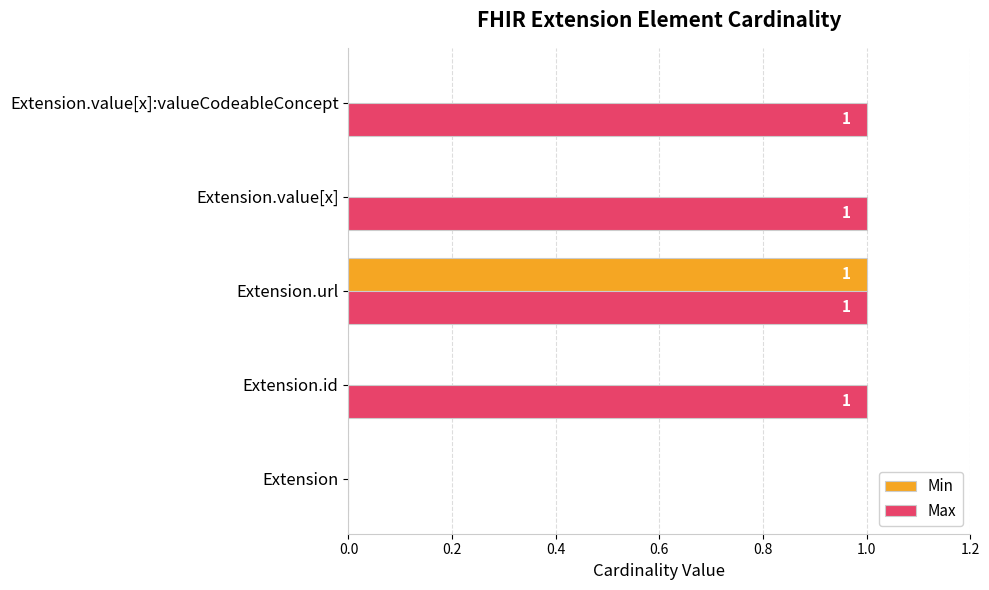

At which category is the sum across all series the highest?

Extension.url